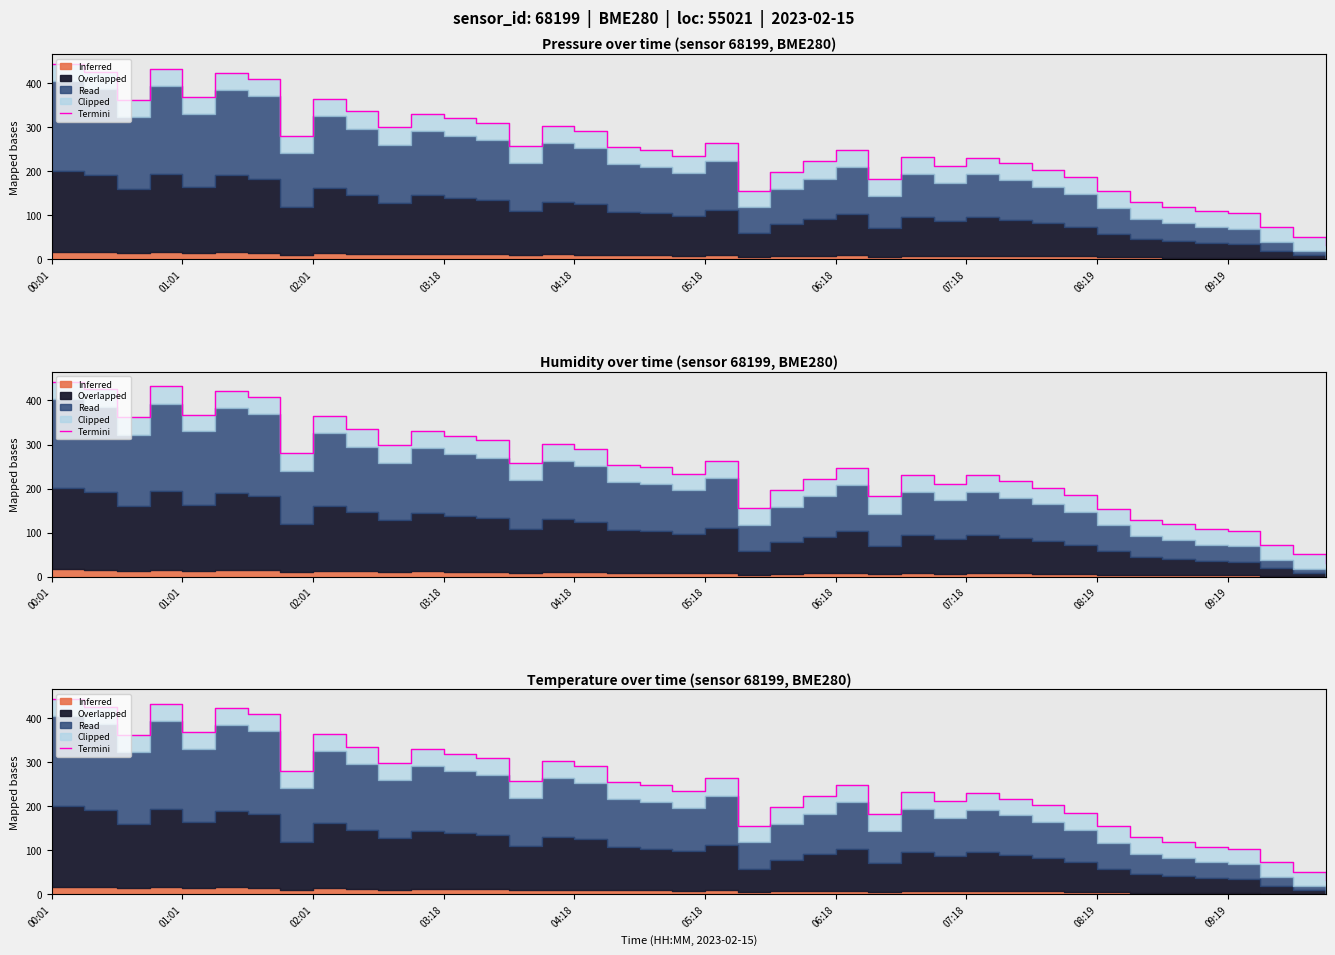

What is the average value?

250.0